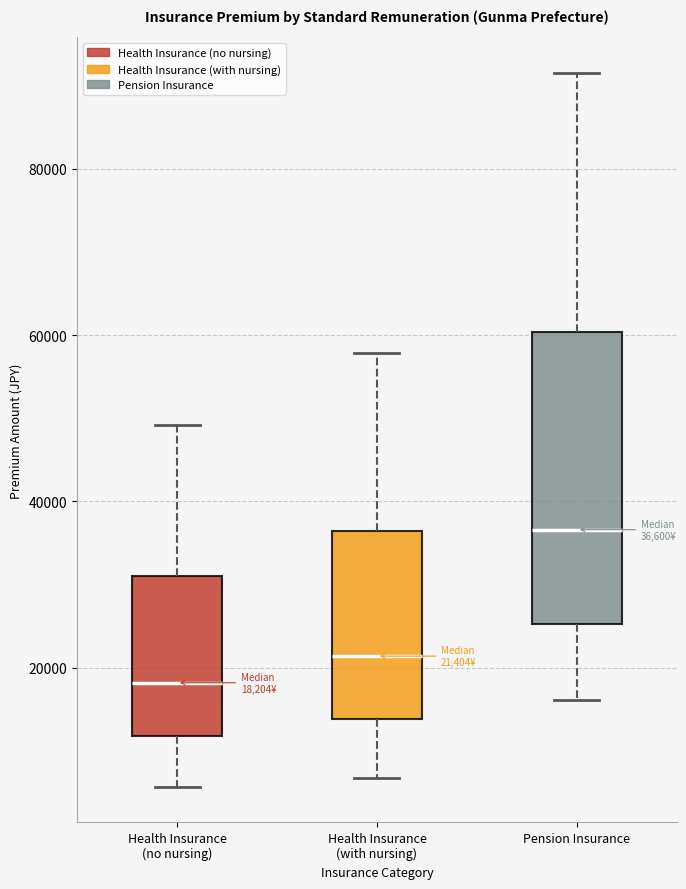

Comparing the boxes themselves (not the whiskers), which one is the tallest?

Pension Insurance